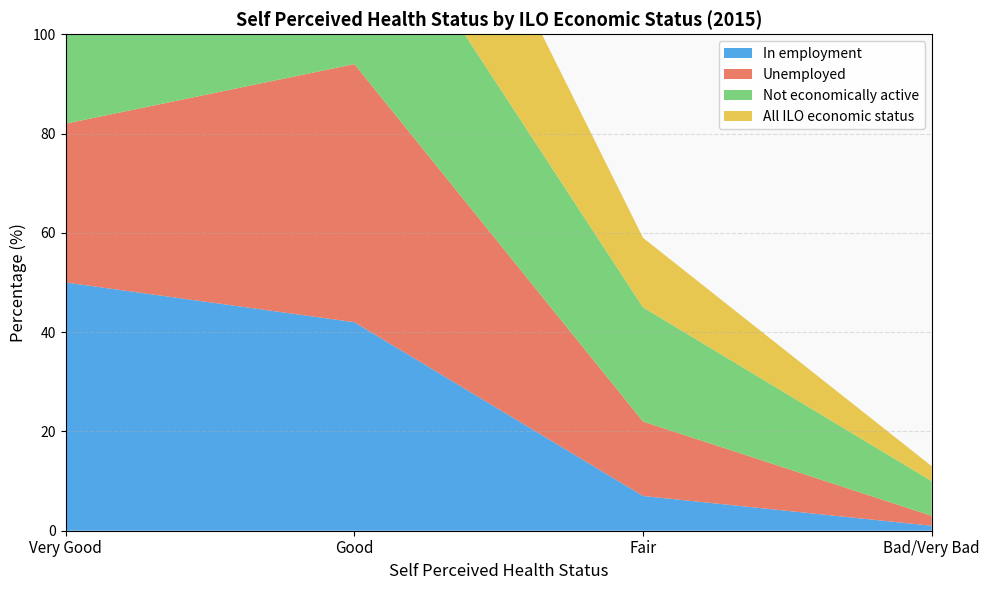

Reading right to left, what are all the values shown in this chart?

In employment: 1	7	42	50
Unemployed: 2	15	52	32
Not economically active: 7	23	40	30
All ILO economic status: 3	14	42	41